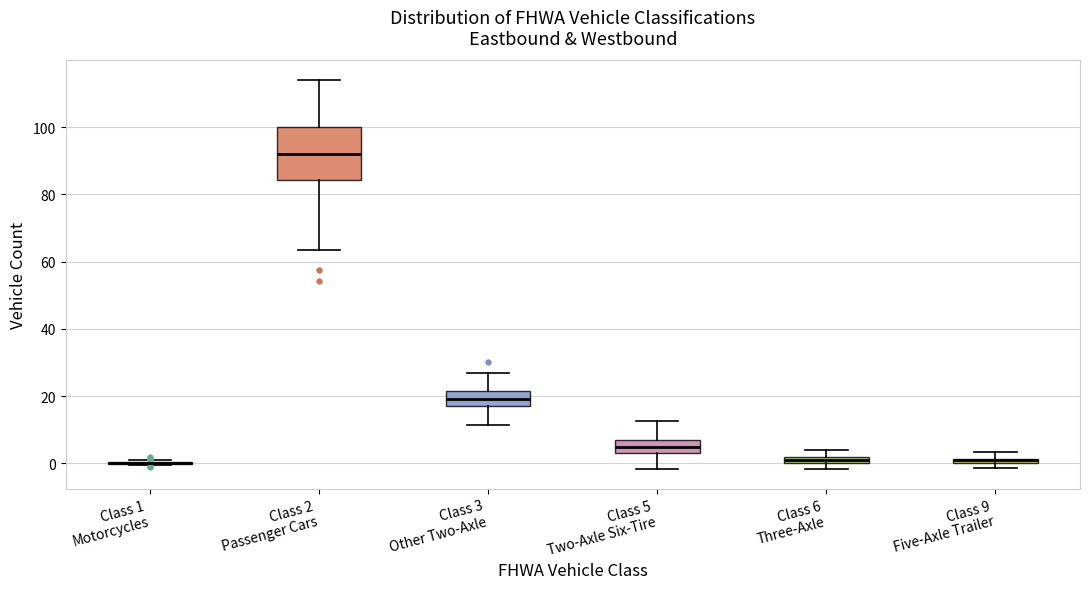

Where is the lower edge of the box for Class 9 Five-Axle Trailer on the y-axis? The values are not printed on the chart, so give them approximately, as read against the axis.

0